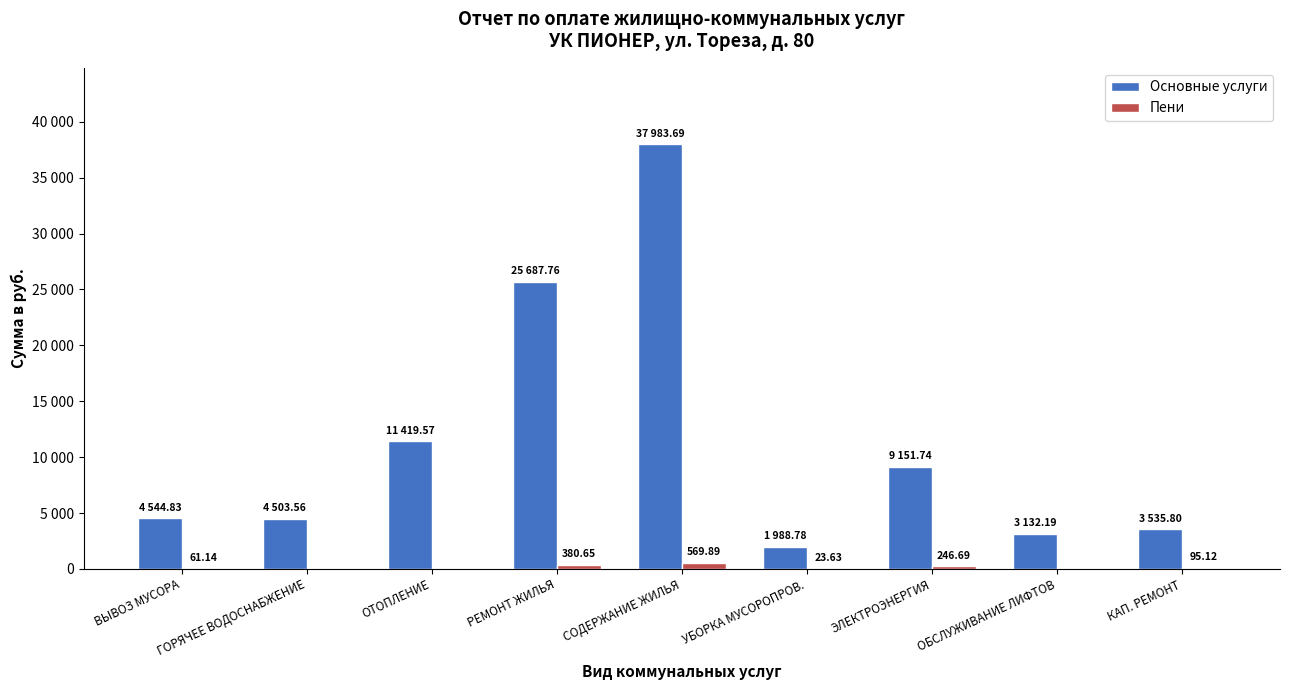

Are the bars horizontal?

No